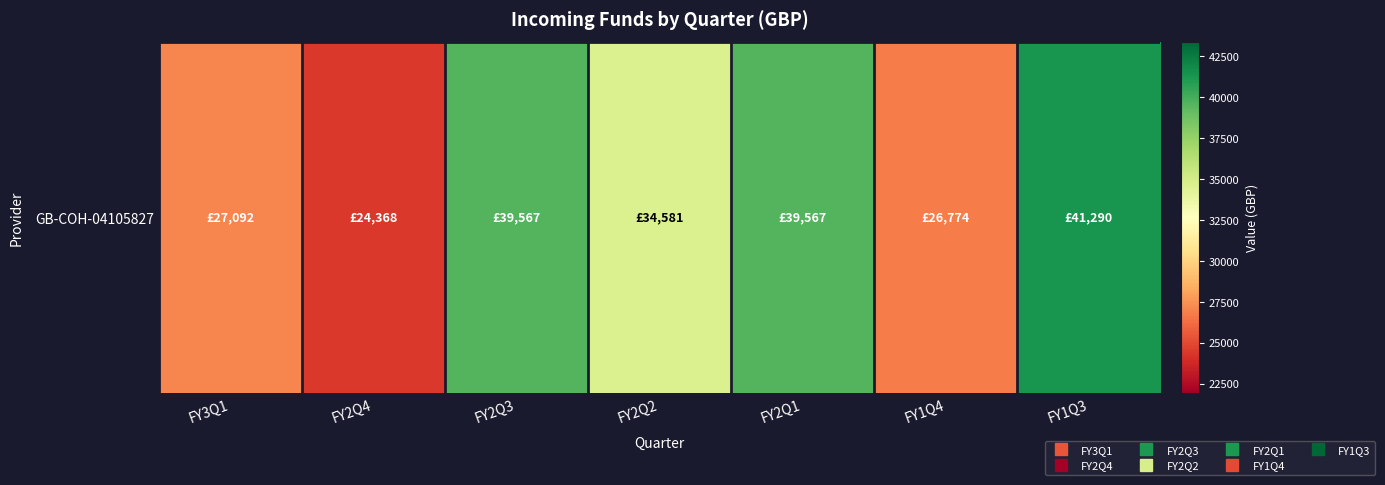

The value at FY3Q1 is 27092.3. True or false?

True